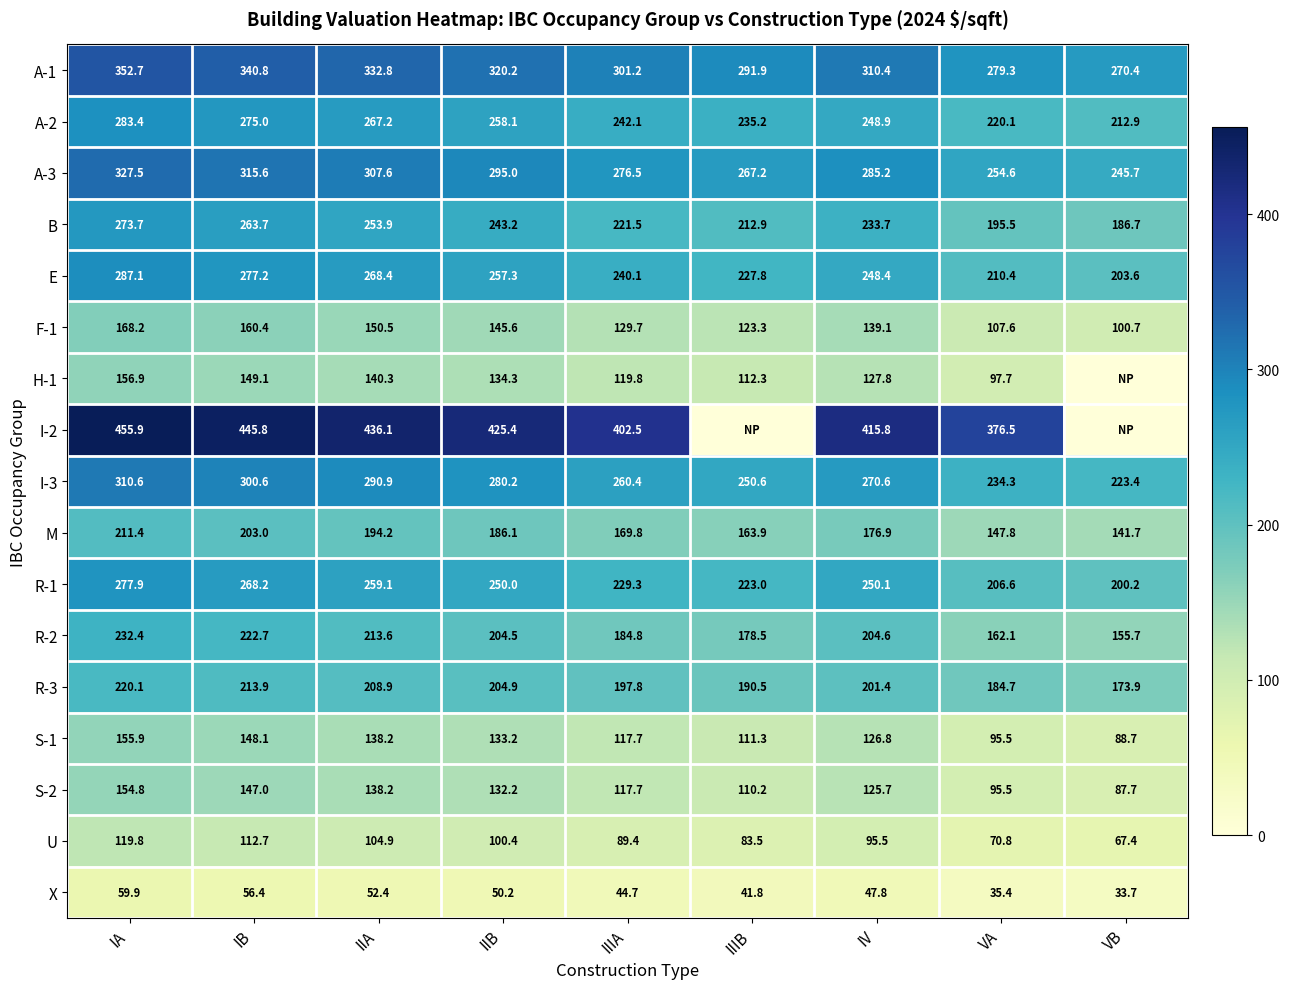

How many distinct data groups are displayed?

17